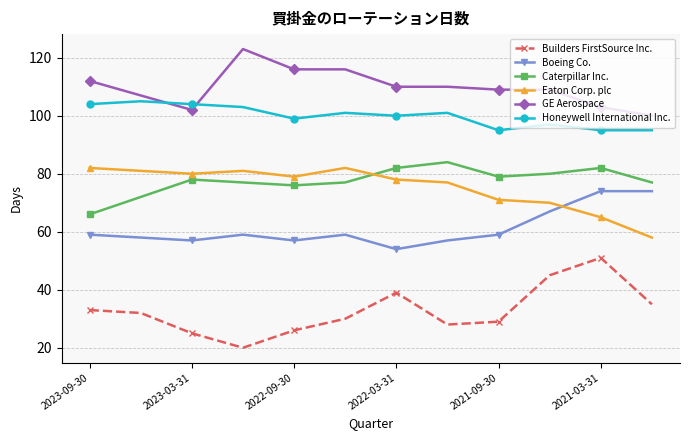

How many categories are shown in the chart?

12